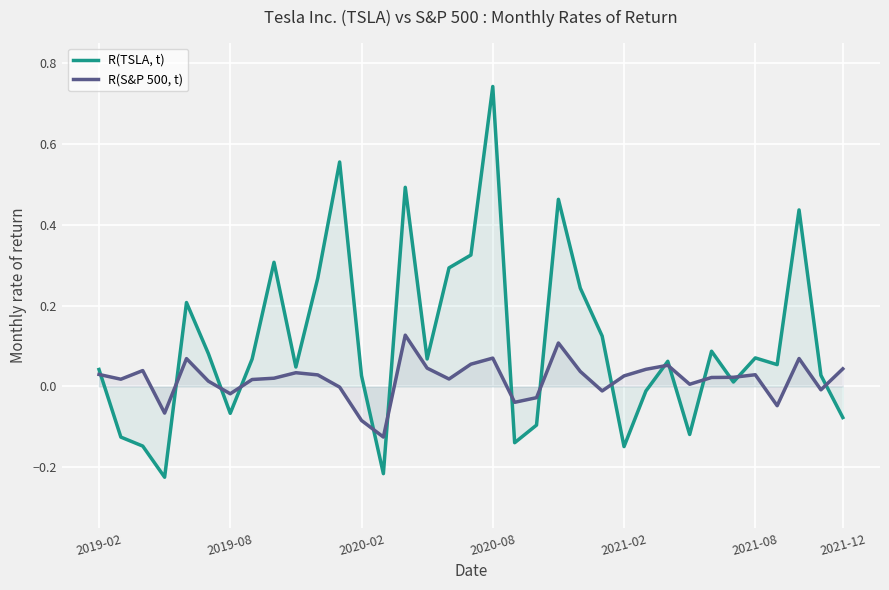

What is the lowest value of the R(S&P 500, t) series?

-0.1